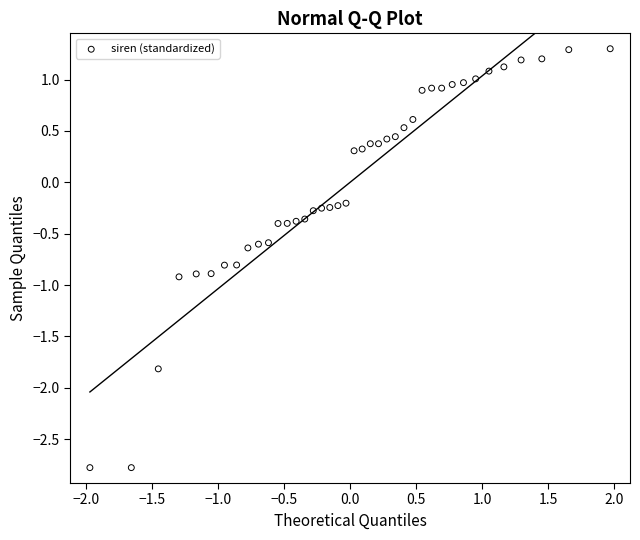

What is the range of X values (max minus min)?

3.9